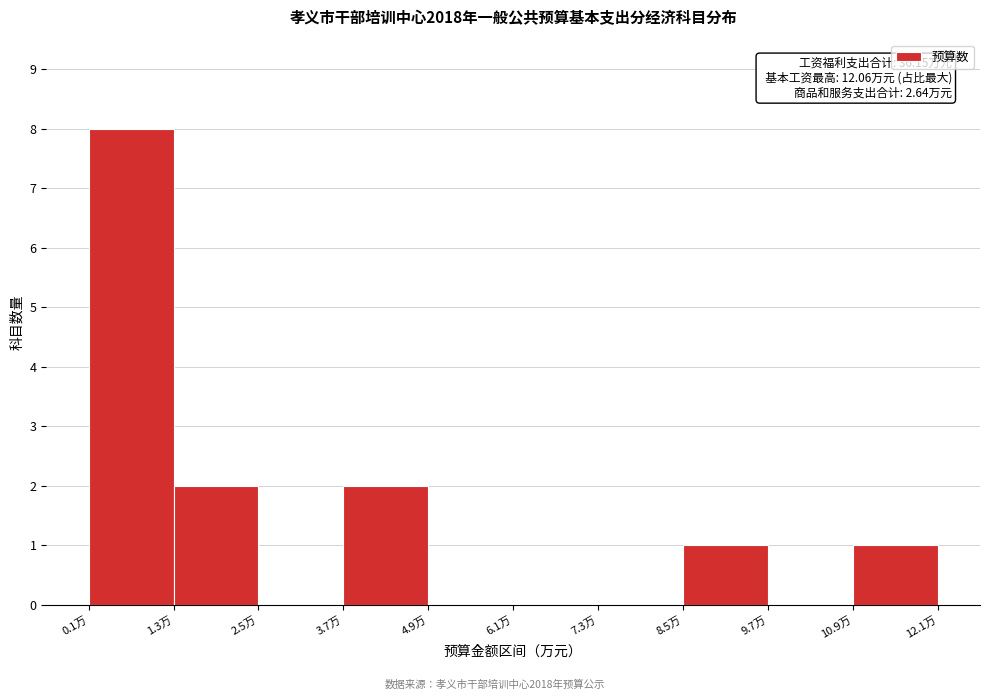

Over which range of the x-axis is the bar tallest?

0.0 to 1.2